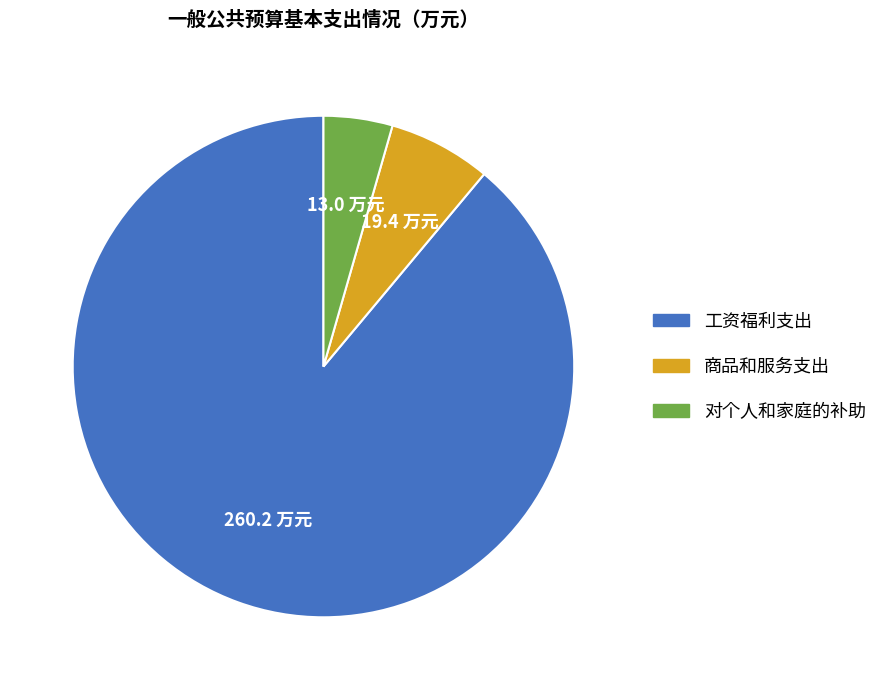

Which slice is the largest?

工资福利支出